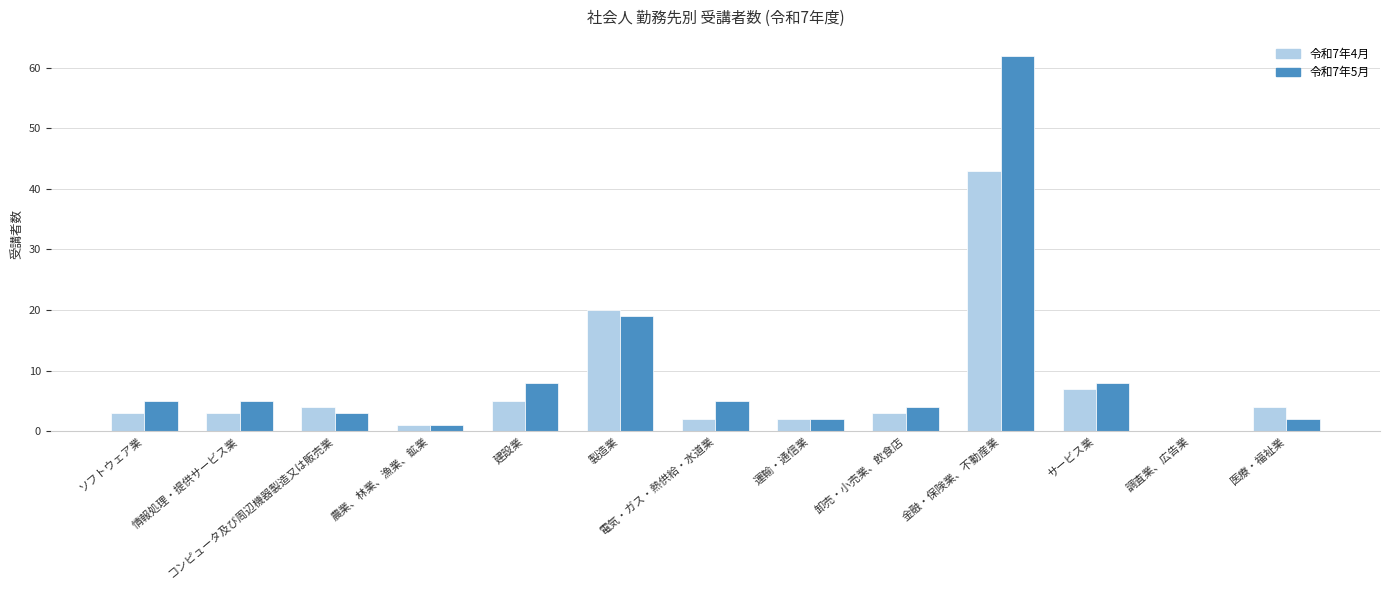

Which category has the highest value in the 令和7年5月 series?

金融・保険業、不動産業